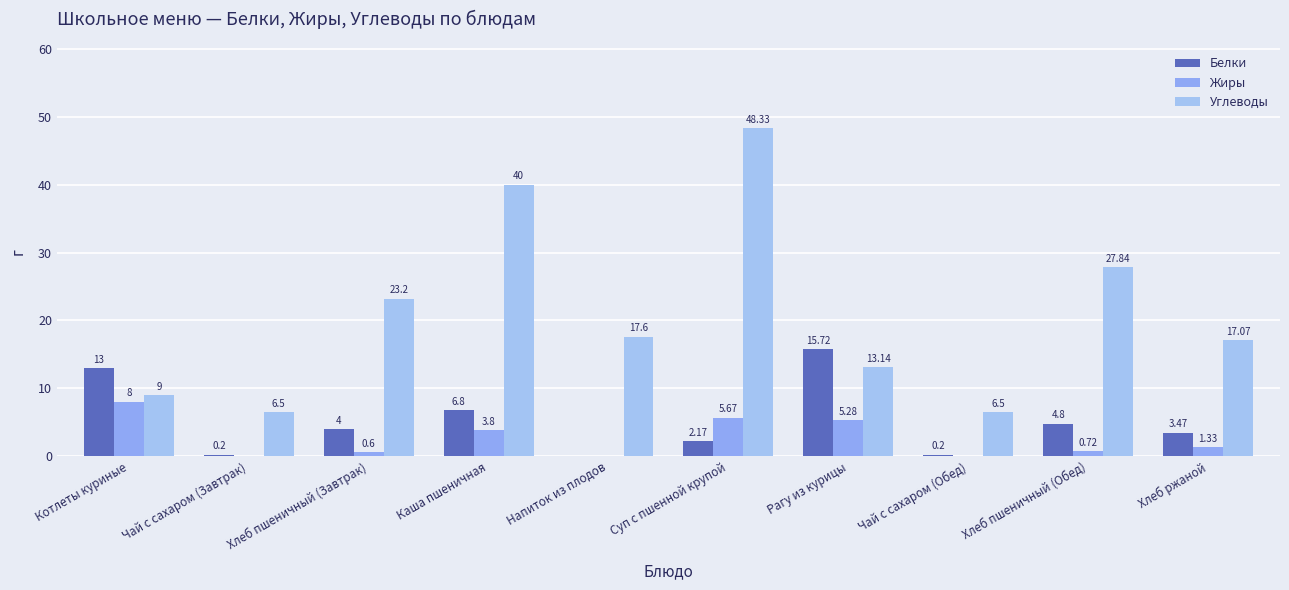

What value does the Жиры series have at Котлеты куриные?

8.0